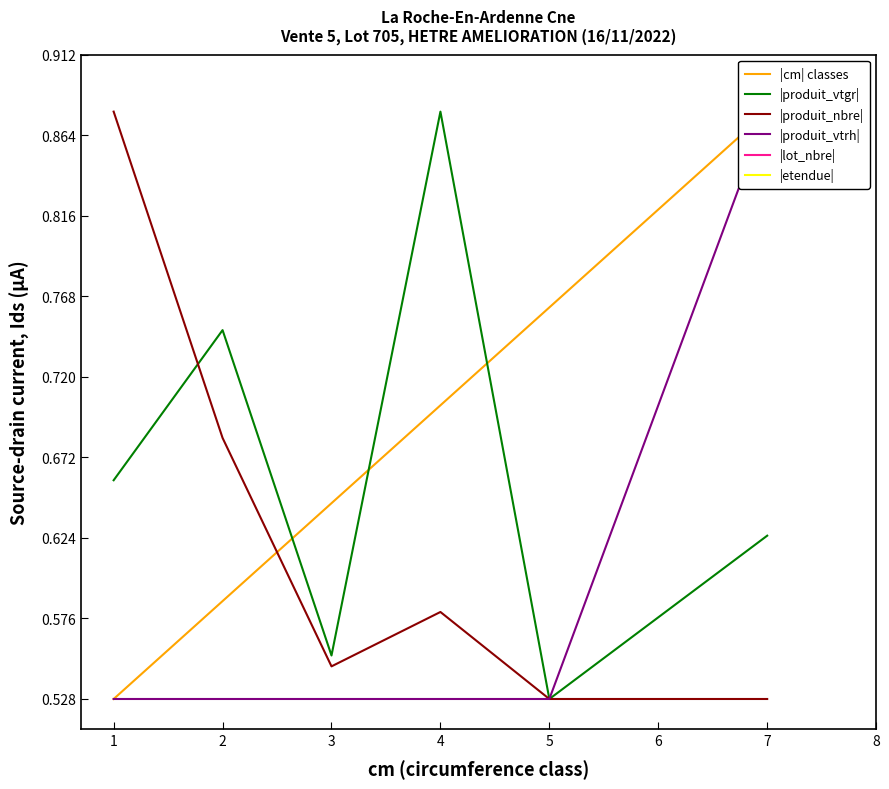

Where do |produit_nbre| and |produit_vtgr| first cross each other?

1 and 2